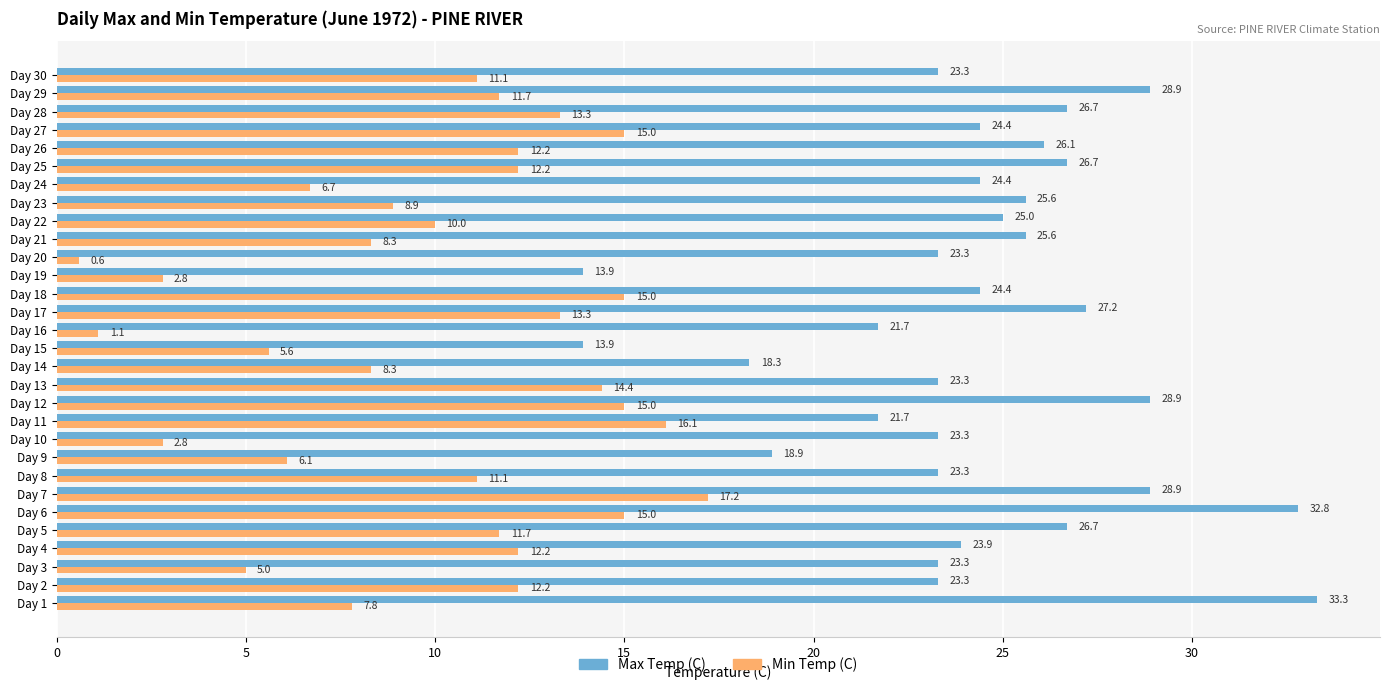

What is the spread (max minus min) of values at Day 19?

11.1